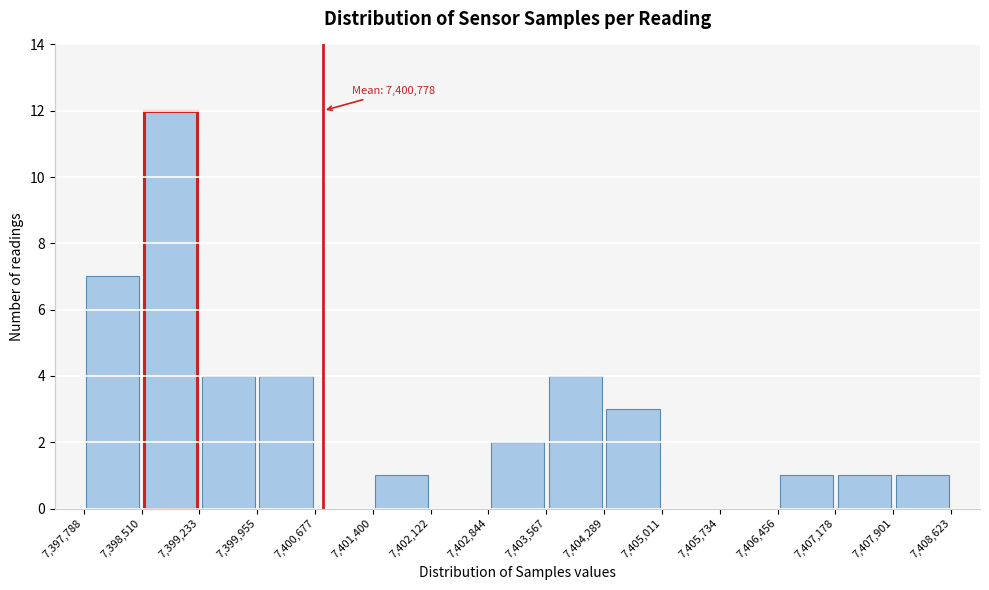

Over which range of the x-axis is the bar tallest?

7,398,510 to 7,399,233